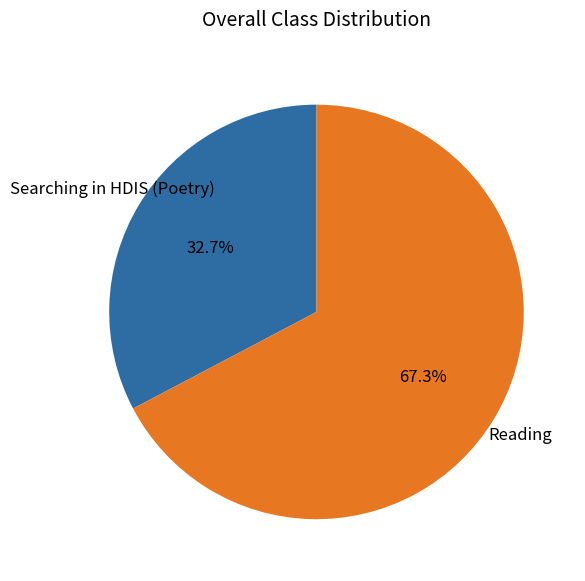

Is there a majority slice in this chart?

Yes